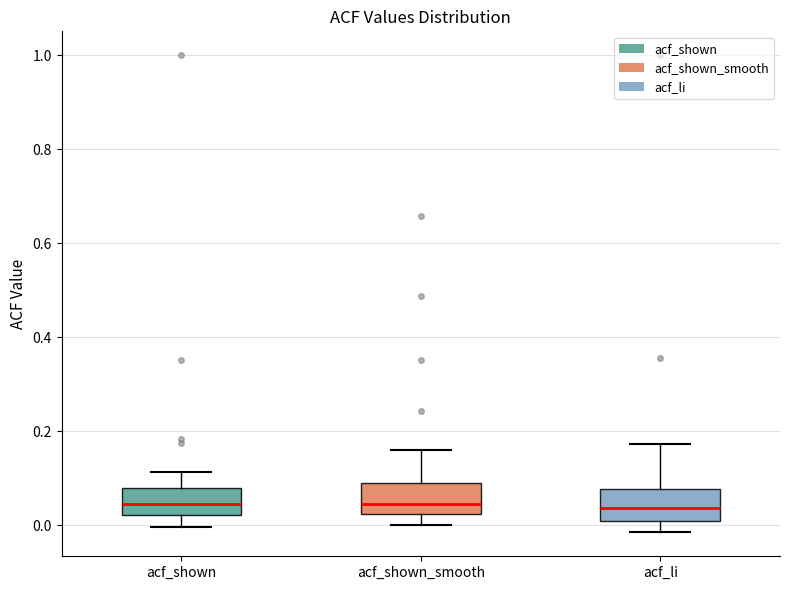

Reading left to right, read every box against the y-axis: the position of its median line, the range the box covers, and the ends of its whiskers. The values are not printed on the chart, so give them approximately, as read against the axis.

acf_shown: median 0.04, box 0.02 to 0.08, whiskers 0.00 to 0.12
acf_shown_smooth: median 0.04, box 0.02 to 0.10, whiskers 0.00 to 0.16
acf_li: median 0.04, box 0.00 to 0.08, whiskers -0.02 to 0.18